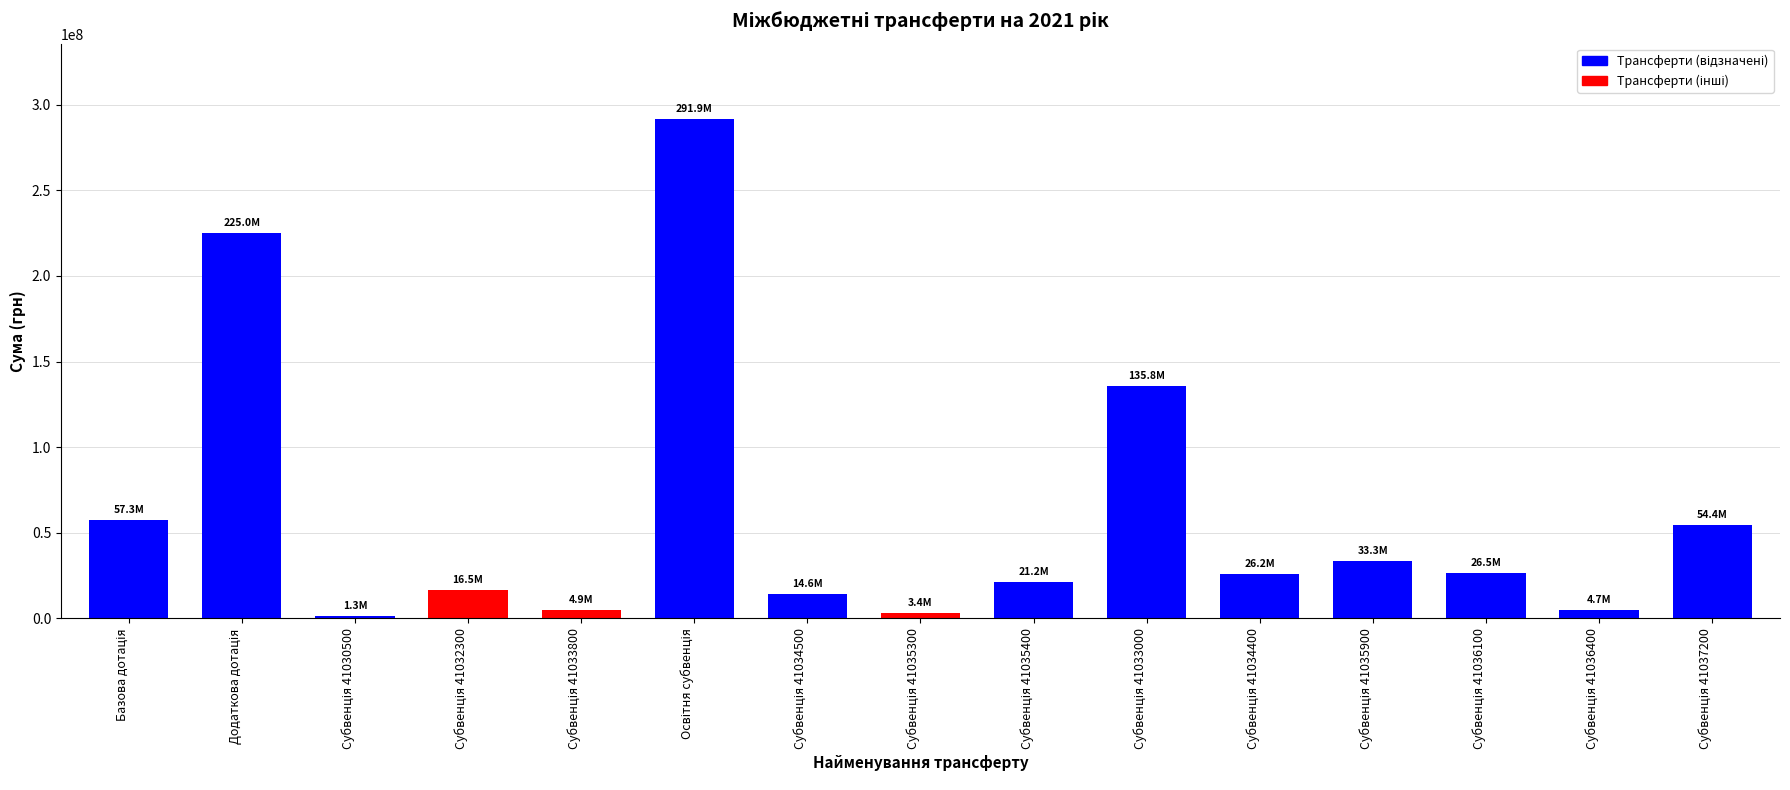

What is the maximum value shown in the chart?

291872200